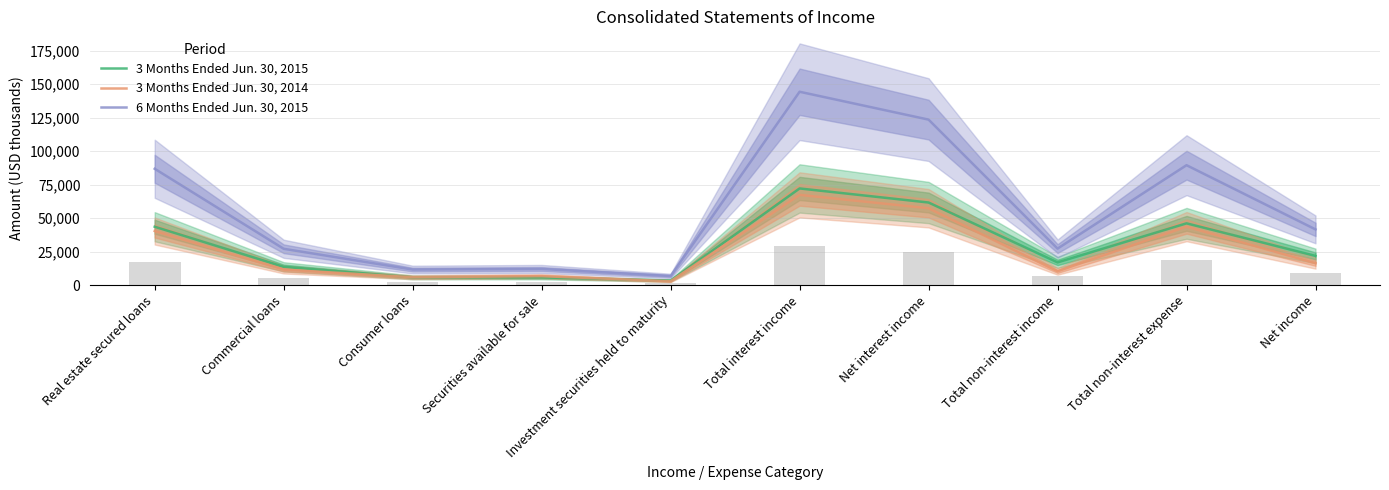

True or false: 3 Months Ended Jun. 30, 2014 and 6 Months Ended Jun. 30, 2015 cross at least once.

False